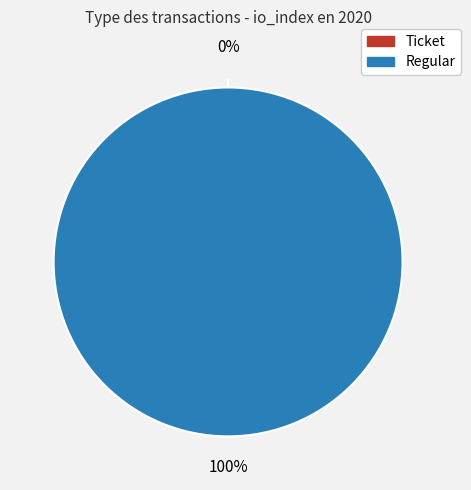

Is Ticket the majority of the pie?

No